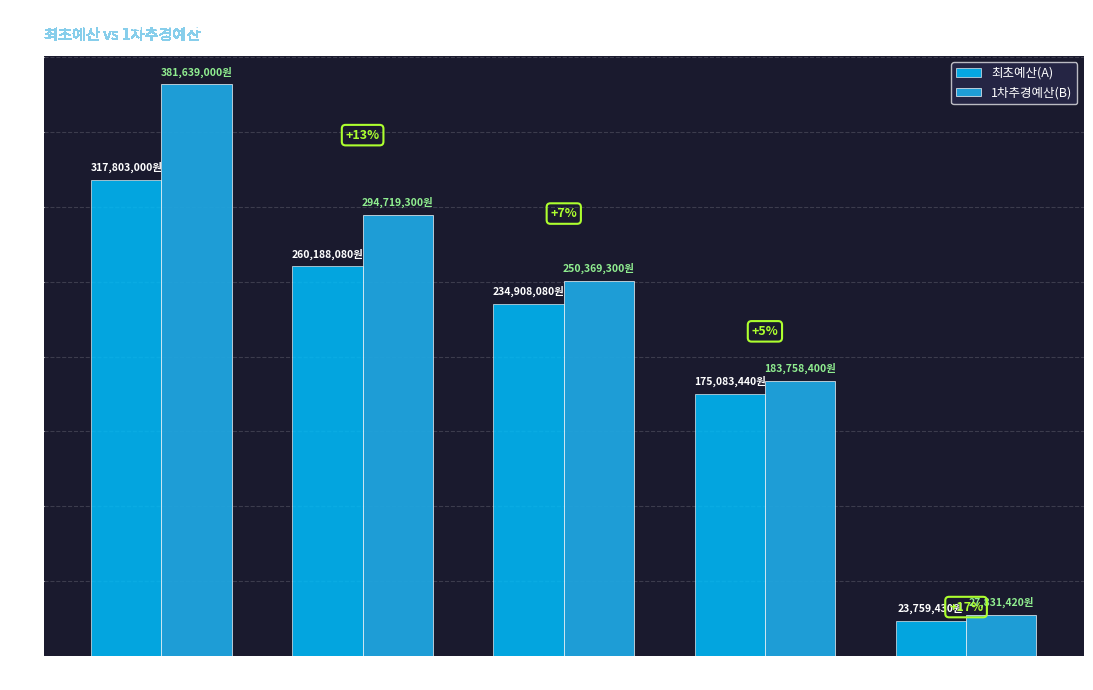

Which series has the widest spread of values?

1차추경예산(B)